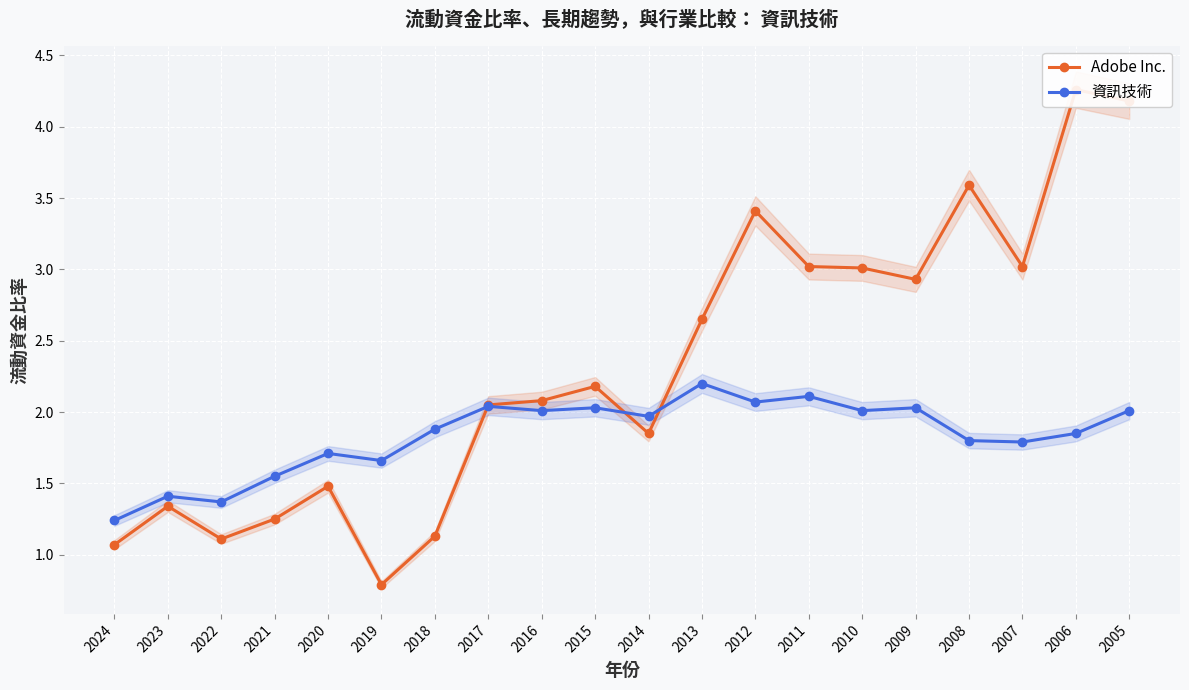

True or false: 資訊技術 and Adobe Inc. intersect in this chart.

True